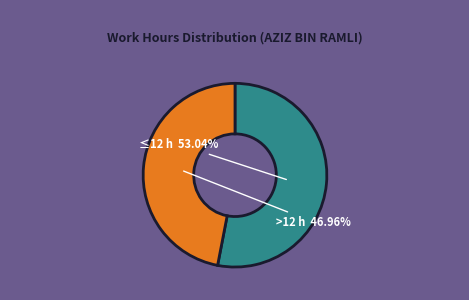

Does any single category account for the majority?

Yes